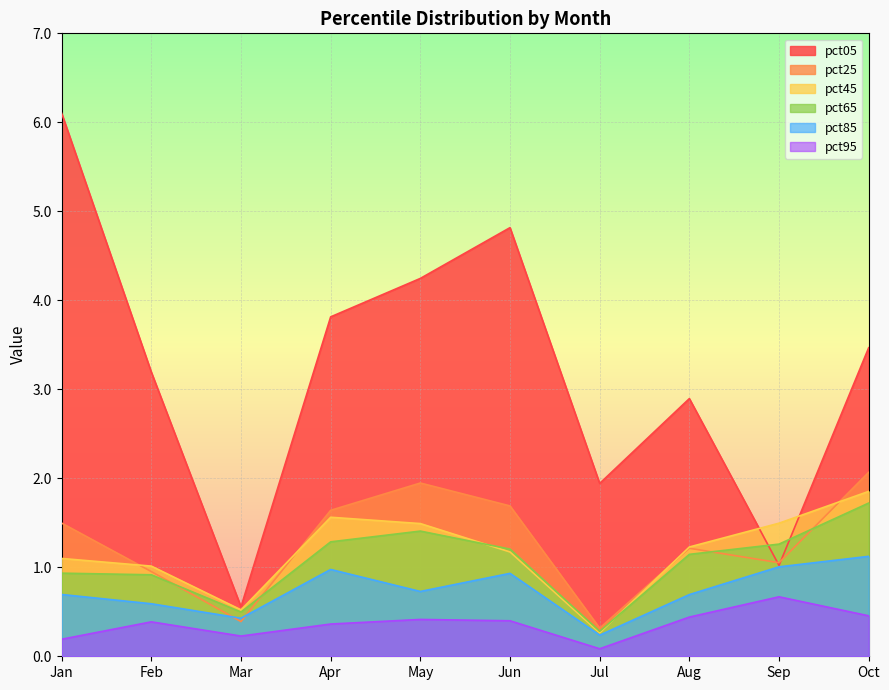

What is the highest value of the pct65 series?

1.7